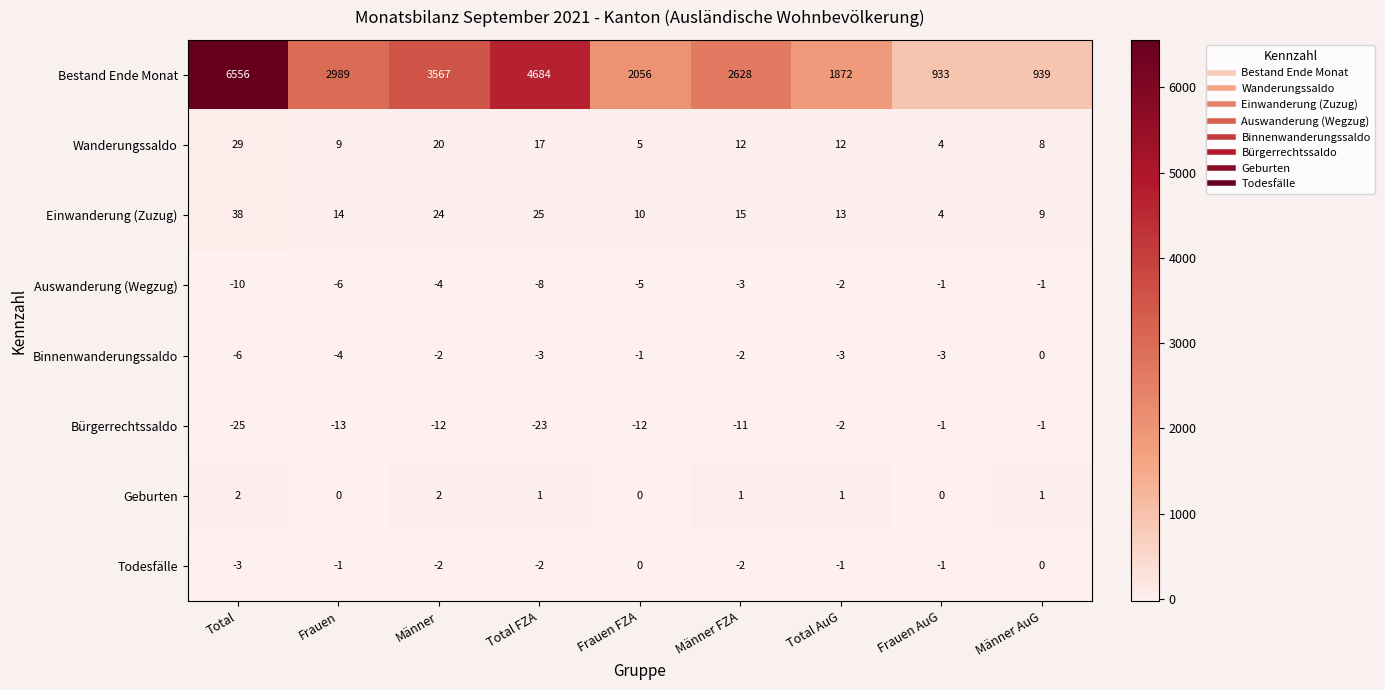

Which series has the largest range (max minus min)?

Bestand Ende Monat